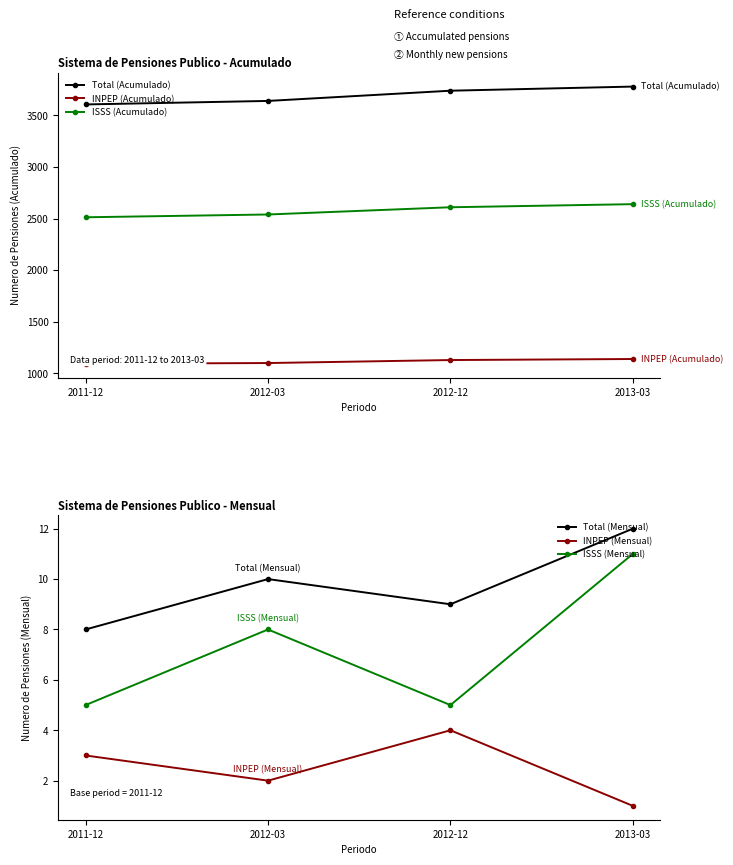

Is the value of ISSS (Mensual) at 2012-12 greater than the value of INPEP (Mensual) at 2012-12?

Yes